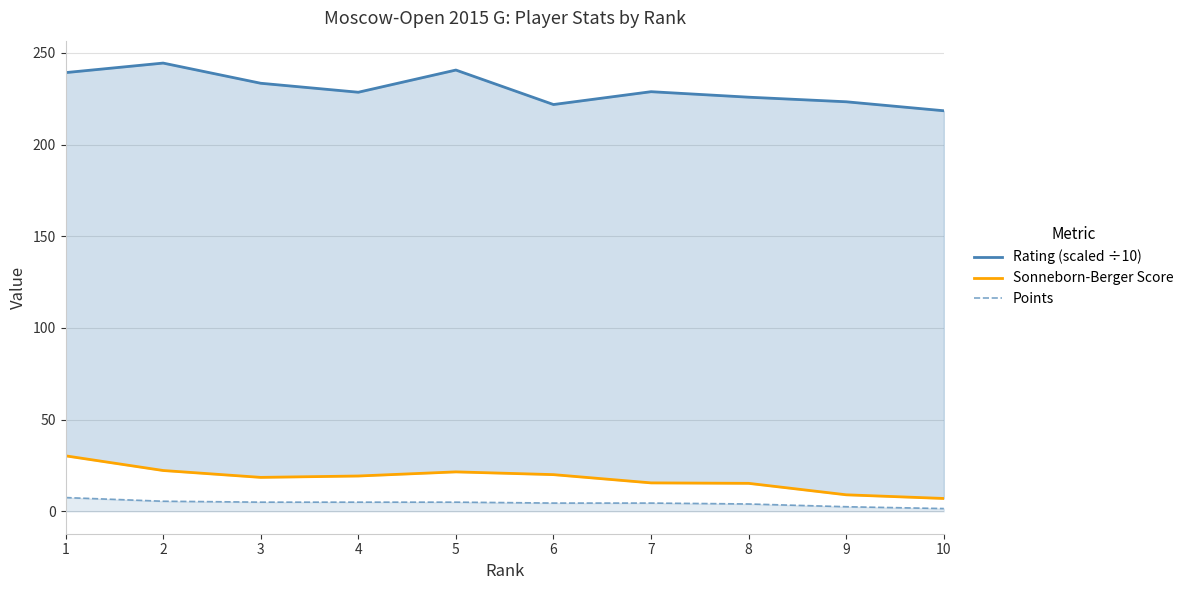

Rank the series by their maximum value, from lowest to highest.

Points, Sonneborn-Berger Score, Rating (scaled ÷10)